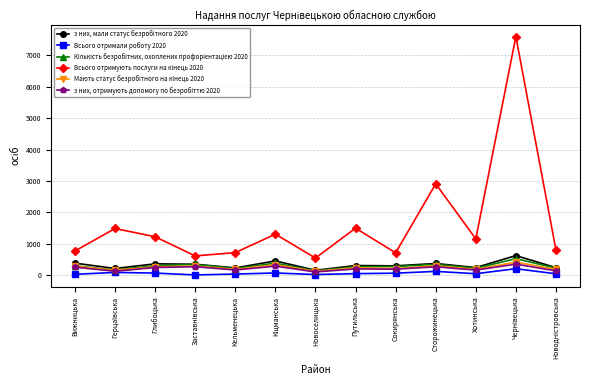

What is the maximum value shown in the chart?

7591